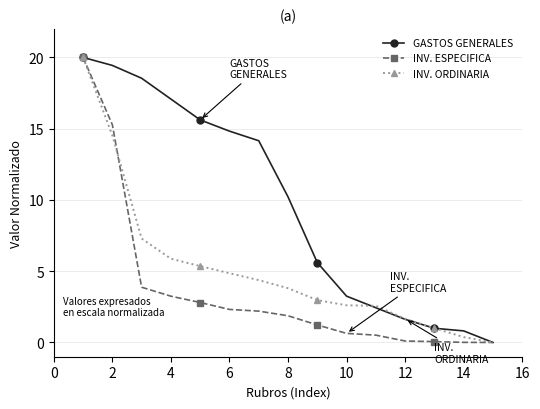

What is the value of the INV. ORDINARIA point at the 4th from the left?

5.9